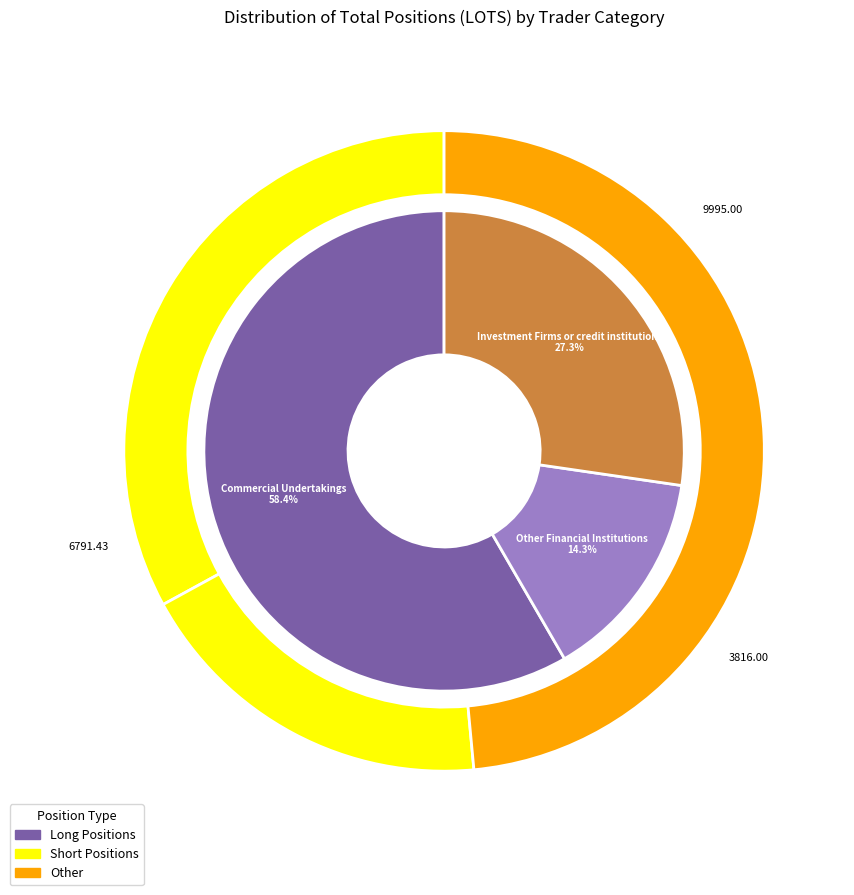

Count the number of slices in the pie.

4